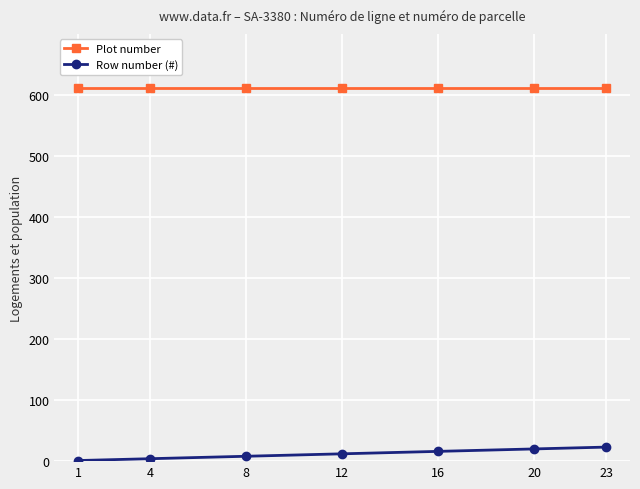

True or false: Plot number and Row number (#) intersect in this chart.

False